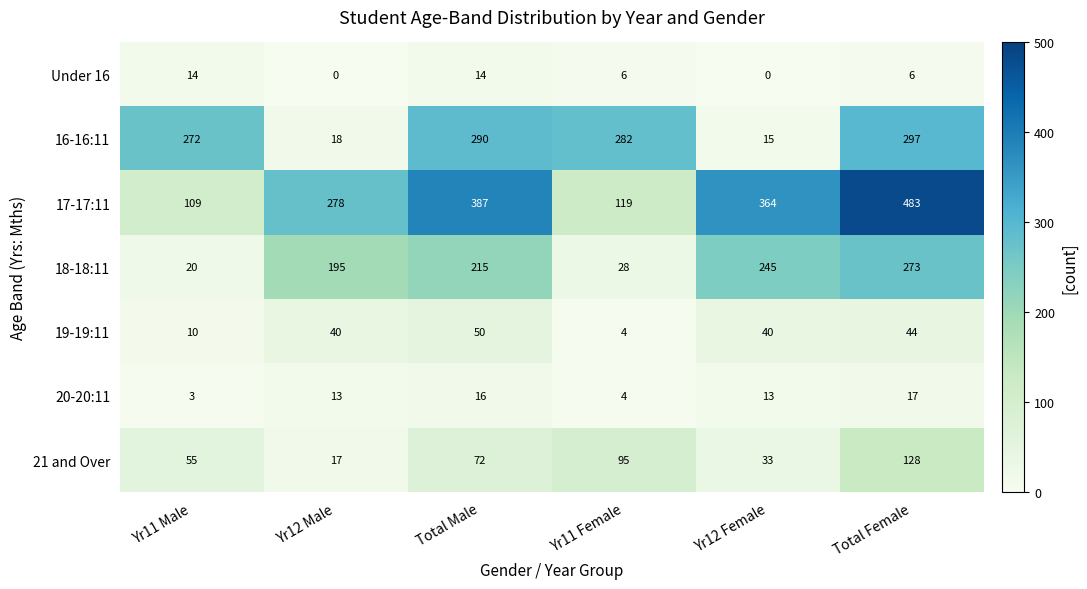

What is the total value across all series at Yr11 Male?

483